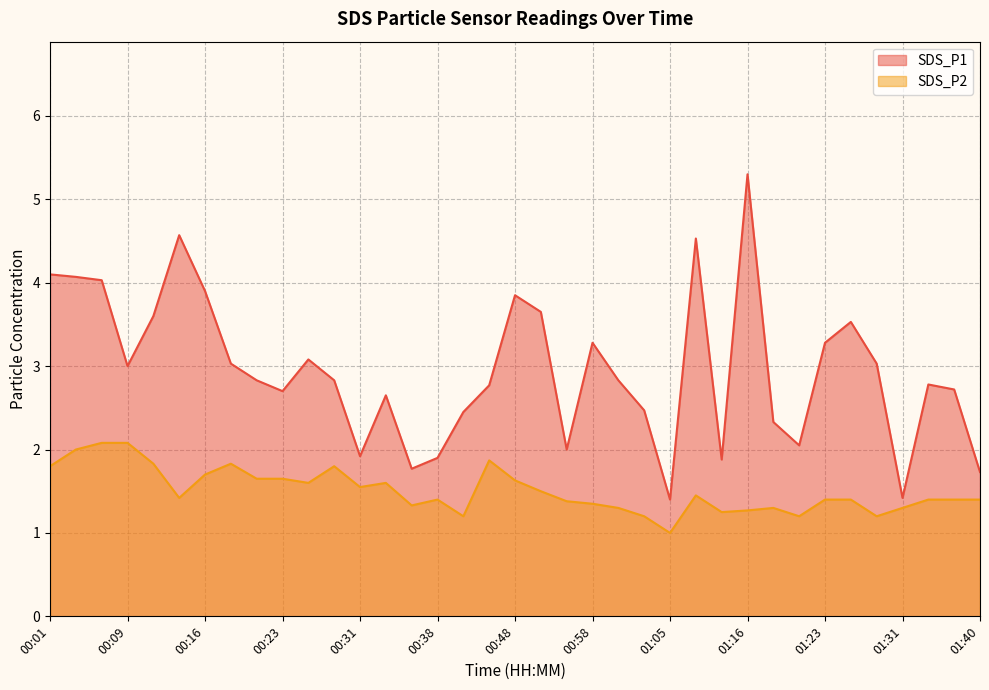

Which category has the lowest value in the SDS_P1 series?

01:05